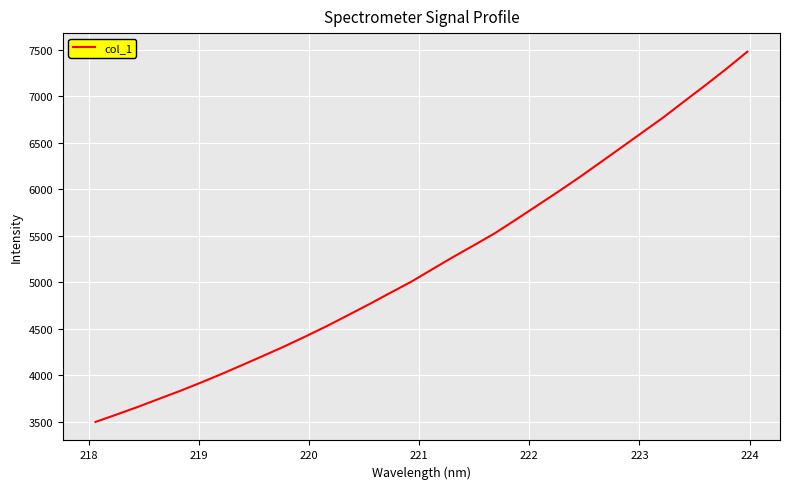

What is the difference between the maximum and minimum values?

3982.1